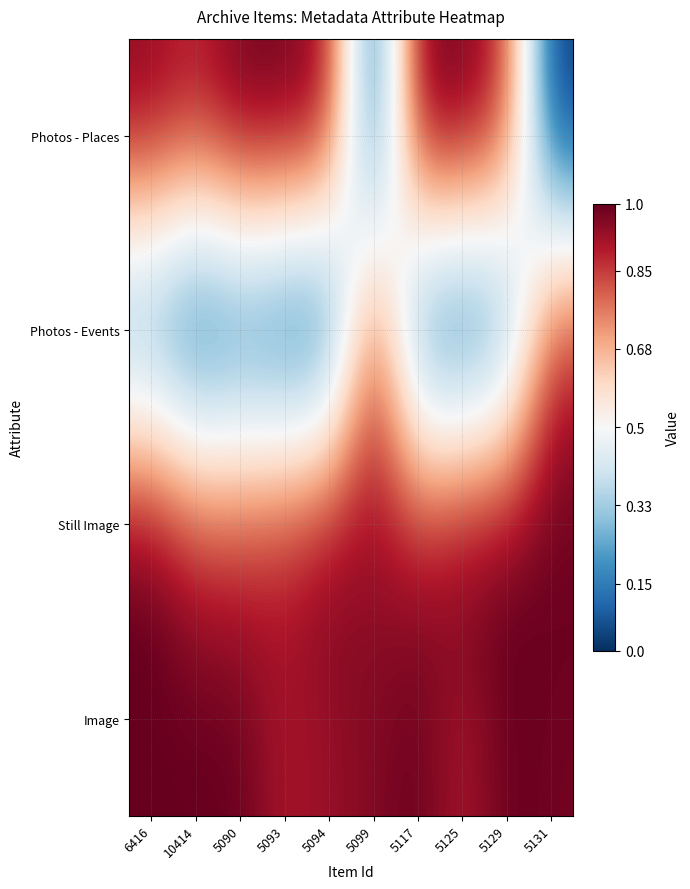

Between 5094 and 10414, which is larger?

5094